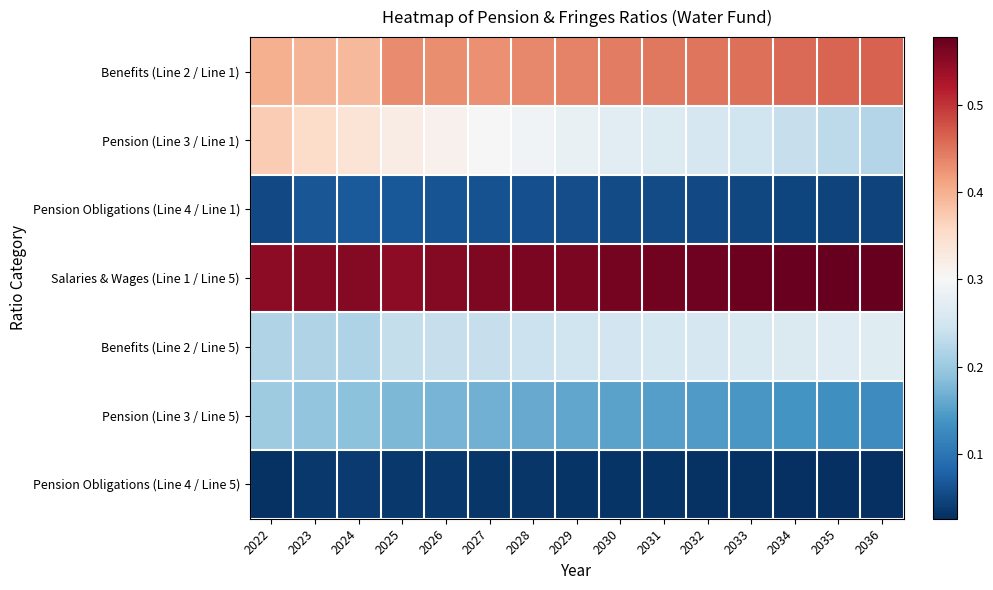

Reading left to right, transcribe all the data shown in this chart.

Benefits (Line 2 / Line 1): 2022=0.4	2023=0.4	2024=0.4	2025=0.4	2026=0.4	2027=0.4	2028=0.4	2029=0.4	2030=0.4	2031=0.4	2032=0.5	2033=0.5	2034=0.5	2035=0.5	2036=0.5
Pension (Line 3 / Line 1): 2022=0.4	2023=0.4	2024=0.3	2025=0.3	2026=0.3	2027=0.3	2028=0.3	2029=0.3	2030=0.3	2031=0.3	2032=0.3	2033=0.2	2034=0.2	2035=0.2	2036=0.2
Pension Obligations (Line 4 / Line 1): 2022=0.1	2023=0.1	2024=0.1	2025=0.1	2026=0.1	2027=0.1	2028=0.1	2029=0.1	2030=0.1	2031=0.1	2032=0.1	2033=0.1	2034=0.0	2035=0.0	2036=0.0
Salaries & Wages (Line 1 / Line 5): 2022=0.5	2023=0.6	2024=0.6	2025=0.5	2026=0.6	2027=0.6	2028=0.6	2029=0.6	2030=0.6	2031=0.6	2032=0.6	2033=0.6	2034=0.6	2035=0.6	2036=0.6
Benefits (Line 2 / Line 5): 2022=0.2	2023=0.2	2024=0.2	2025=0.2	2026=0.2	2027=0.2	2028=0.2	2029=0.2	2030=0.2	2031=0.3	2032=0.3	2033=0.3	2034=0.3	2035=0.3	2036=0.3
Pension (Line 3 / Line 5): 2022=0.2	2023=0.2	2024=0.2	2025=0.2	2026=0.2	2027=0.2	2028=0.2	2029=0.2	2030=0.2	2031=0.1	2032=0.1	2033=0.1	2034=0.1	2035=0.1	2036=0.1
Pension Obligations (Line 4 / Line 5): 2022=0.0	2023=0.0	2024=0.0	2025=0.0	2026=0.0	2027=0.0	2028=0.0	2029=0.0	2030=0.0	2031=0.0	2032=0.0	2033=0.0	2034=0.0	2035=0.0	2036=0.0